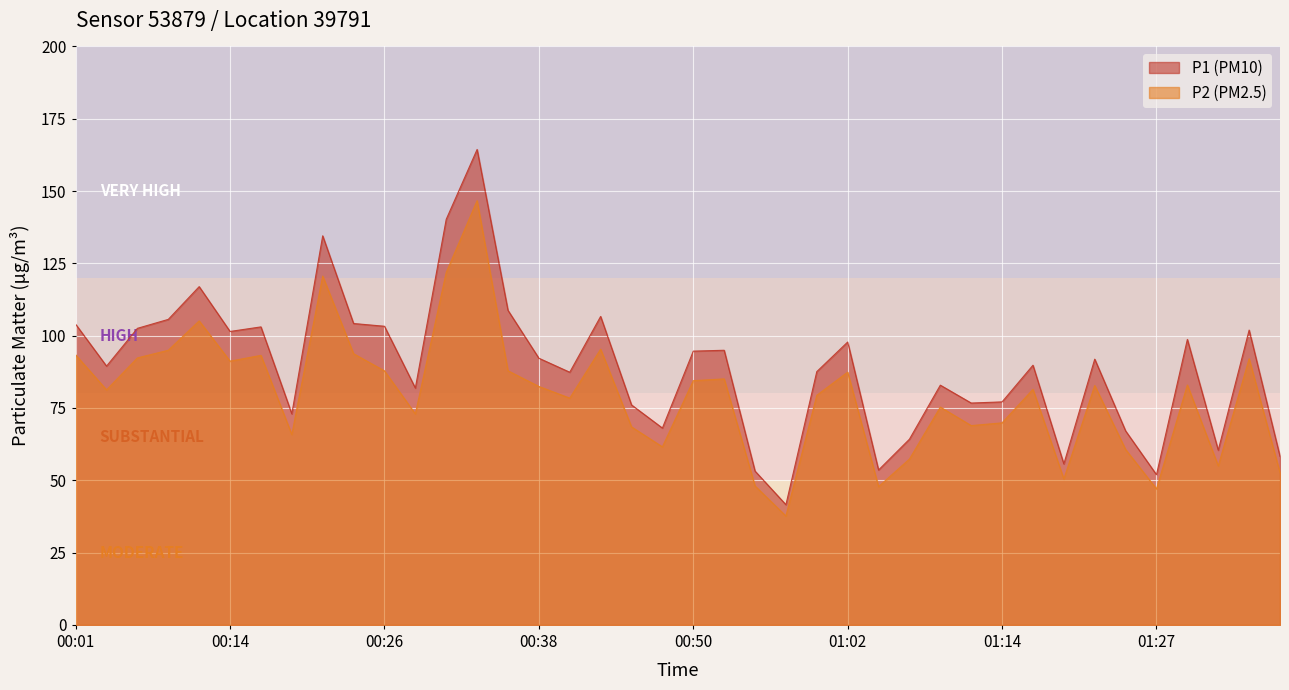

True or false: P1 and P2 cross at least once.

False